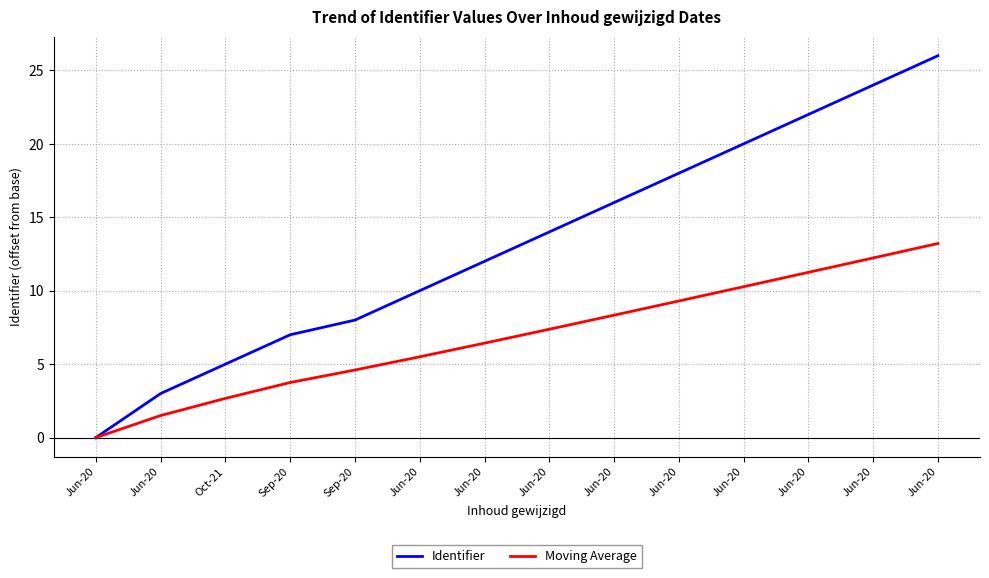

At which label does Identifier reach its peak?

Jun-20